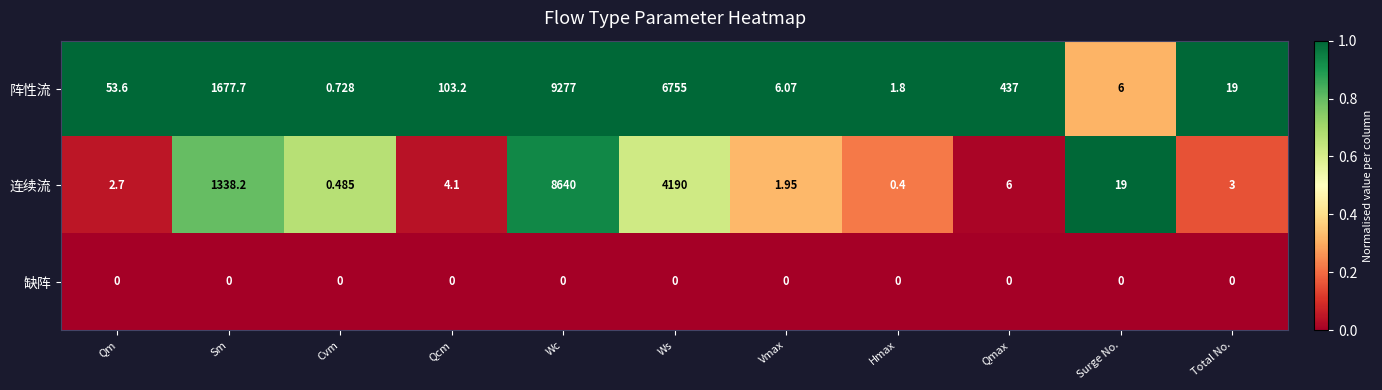

Which series changed the most between Sm and Surge No.?

阵性流